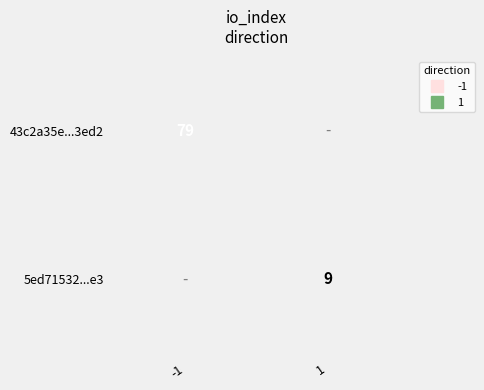

How many data points does each series have?

2